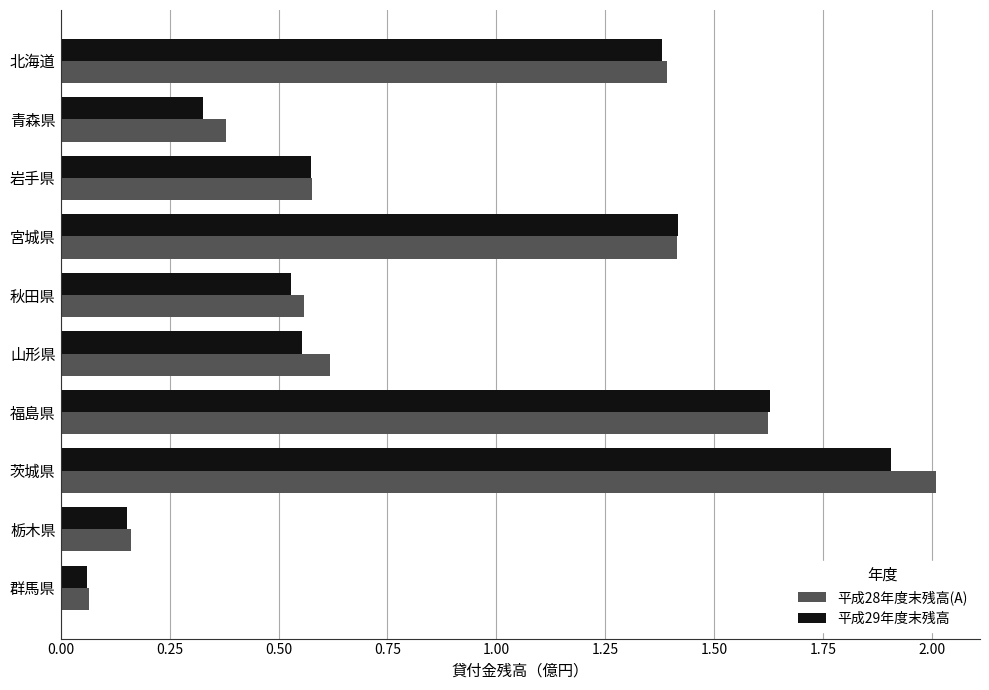

Rank the categories by 平成29年度末残高 value from lowest to highest.

群馬県, 栃木県, 青森県, 秋田県, 山形県, 岩手県, 北海道, 宮城県, 福島県, 茨城県